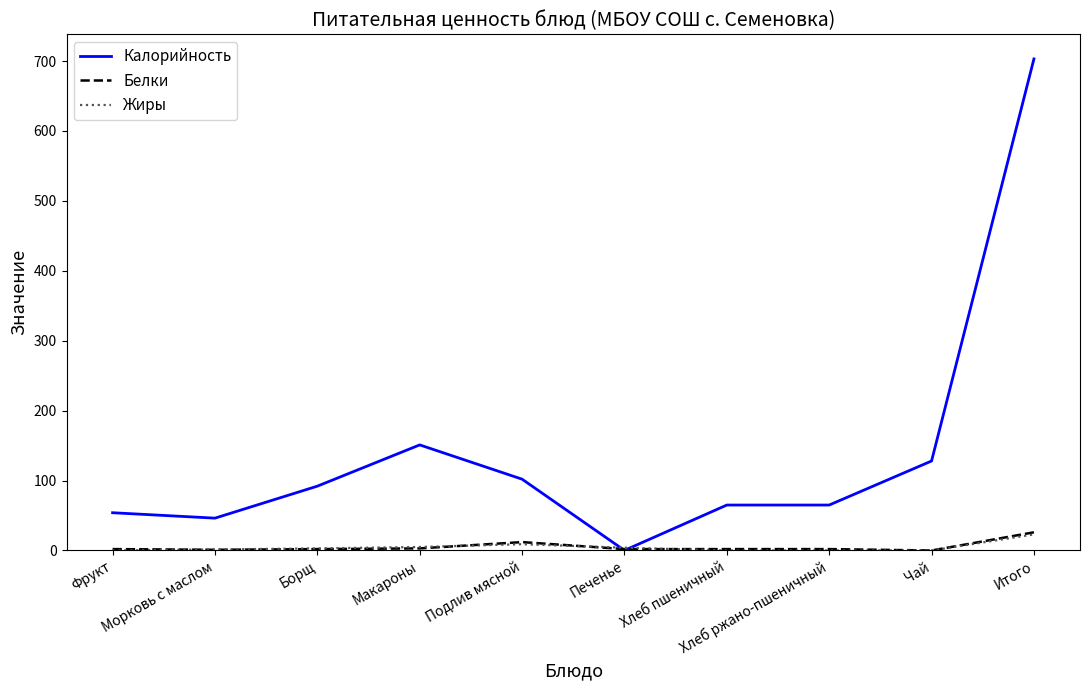

What is the greatest value displayed?

703.0